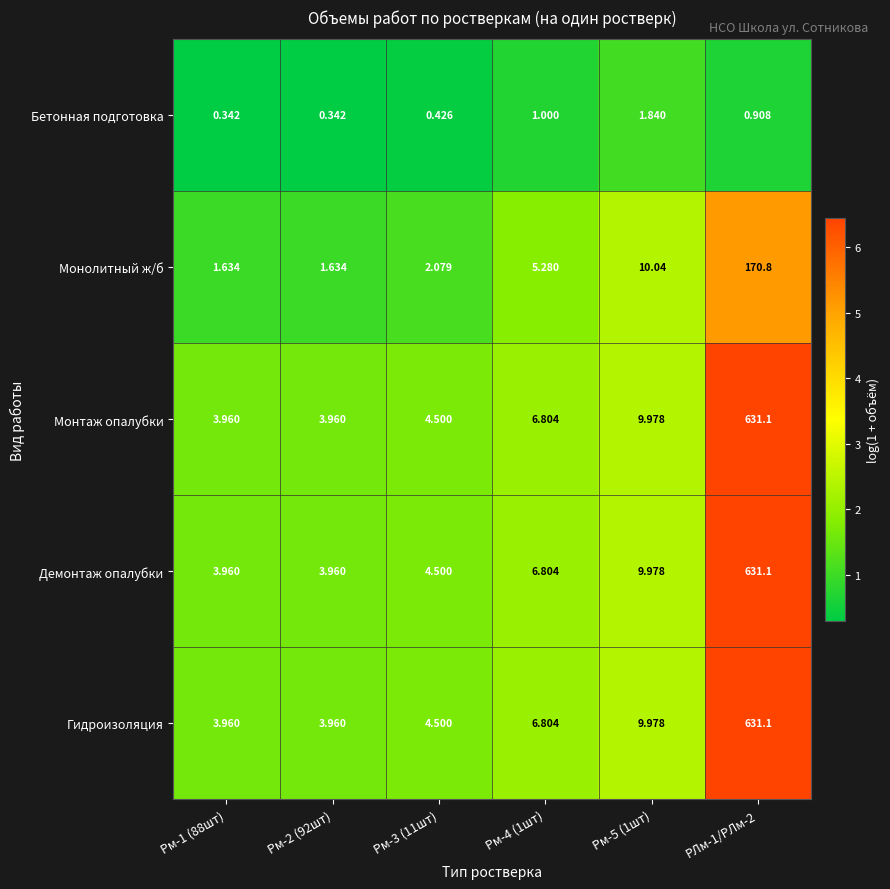

Which series changed the most between Рм-2 (92шт) and Рм-5 (1шт)?

Монолитный ж/б